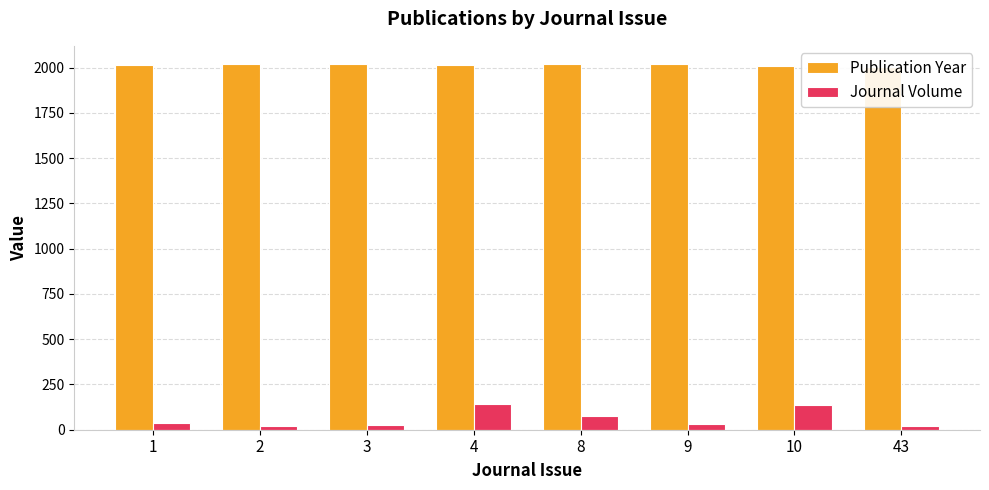

How many categories are shown in the chart?

8